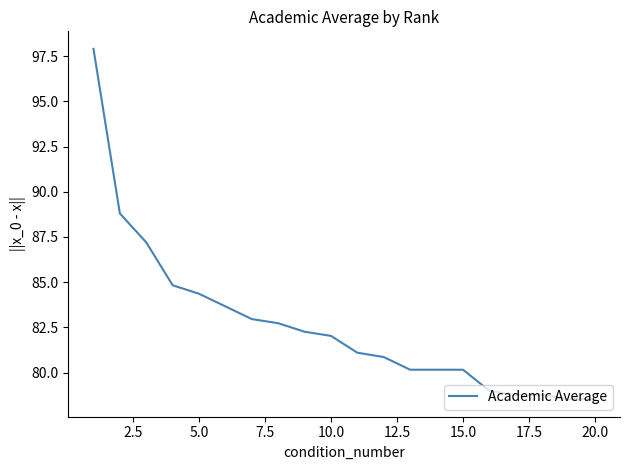

What is the difference between the maximum and minimum values?

19.4